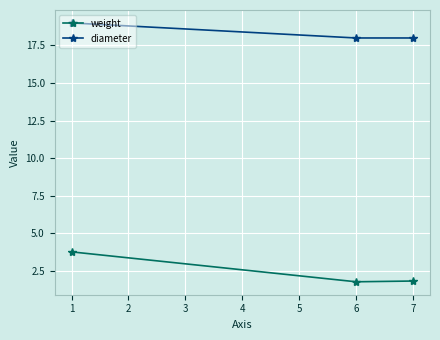

Which series has the largest total across all categories?

diameter